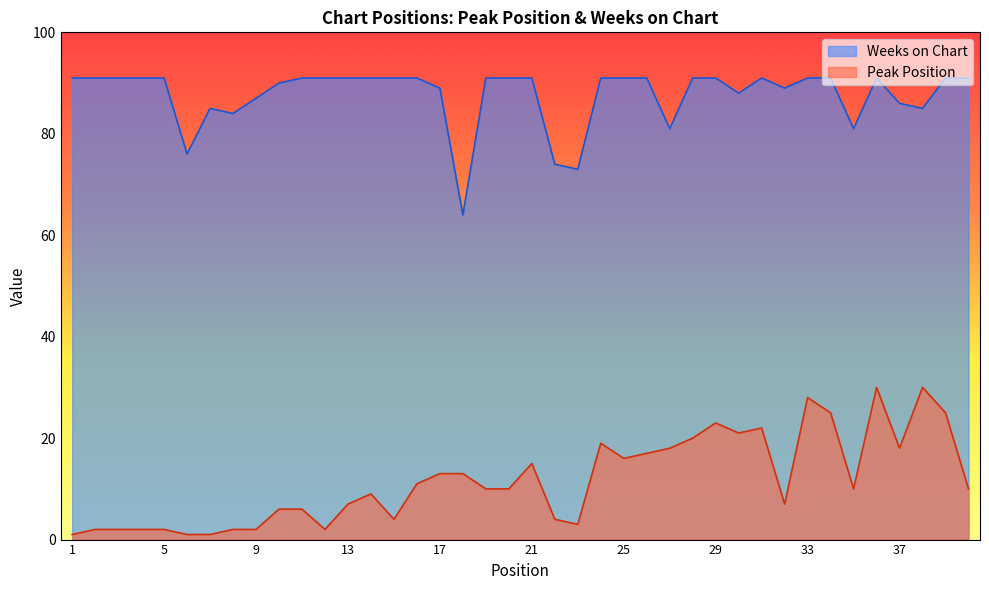

At 33, list the series in order from largest to smallest.

Weeks on Chart, Peak Position